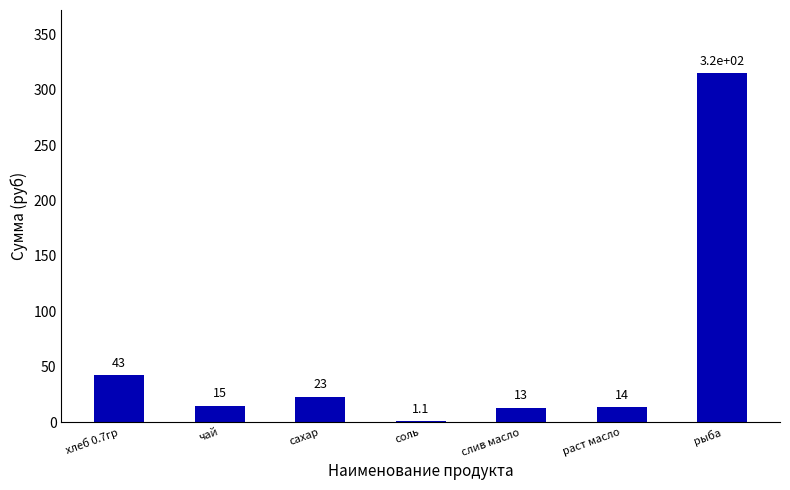

Reading left to right, what are all the values shown in this chart?

42.9	15.0	23.1	1.1	13.2	13.8	315.0